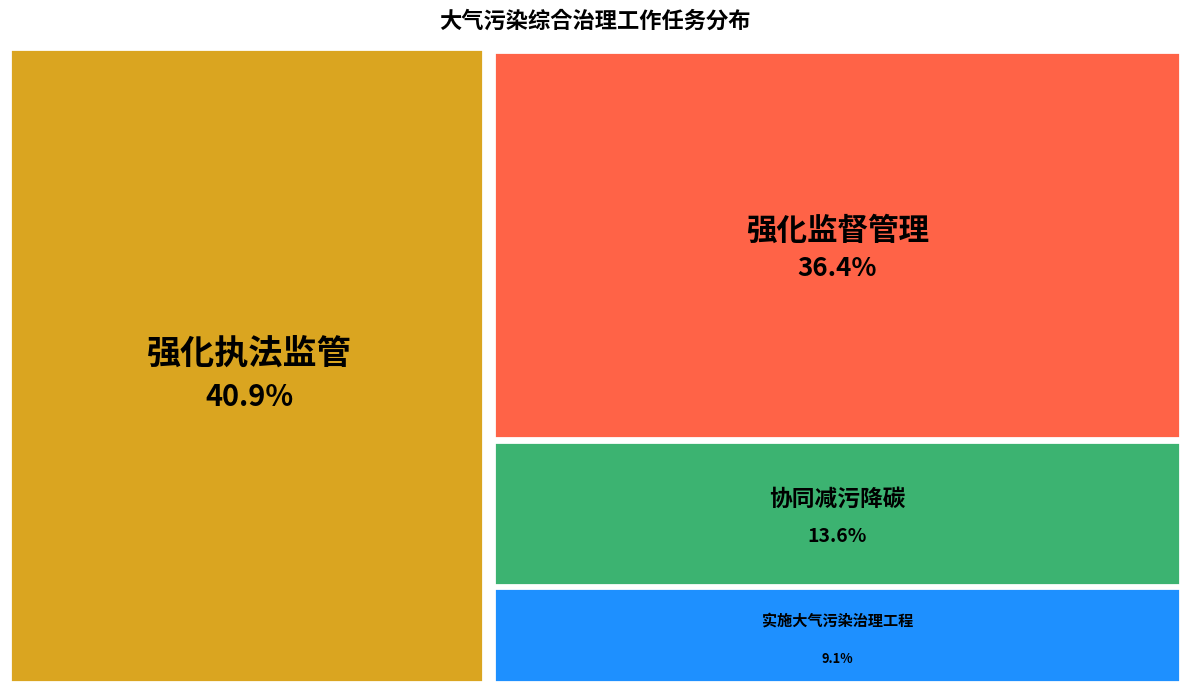

The 强化执法监管 slice represents 41% of the pie. True or false?

True